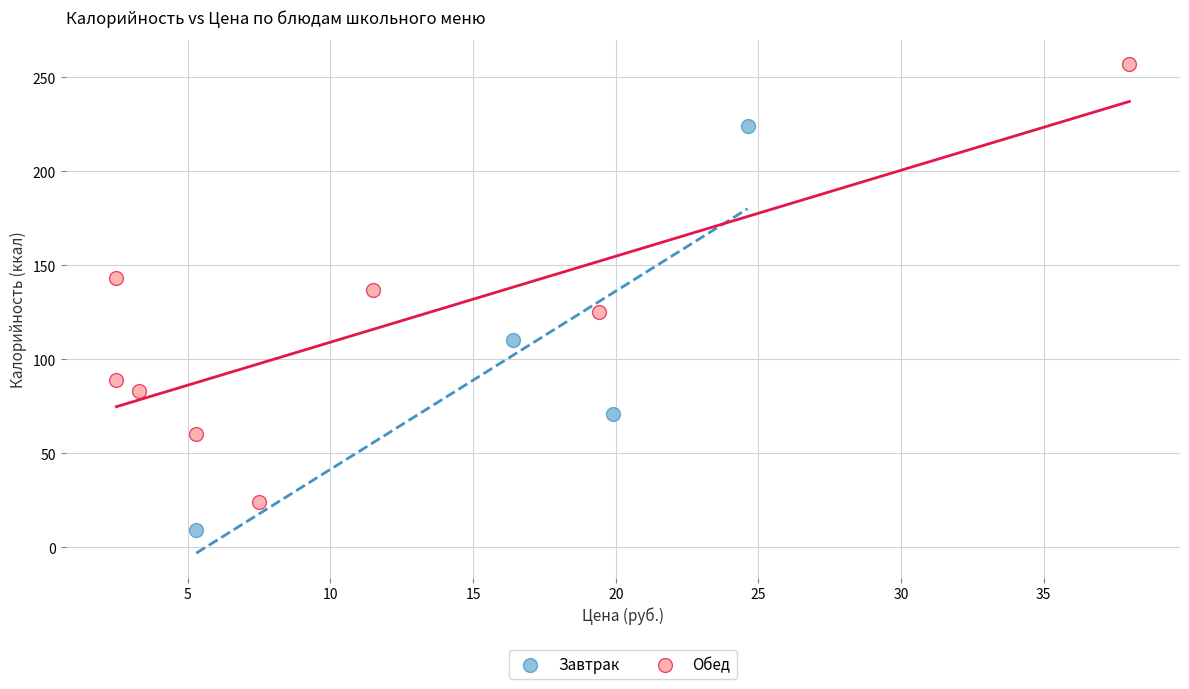

Which series contains the lowest Y value?

Завтрак